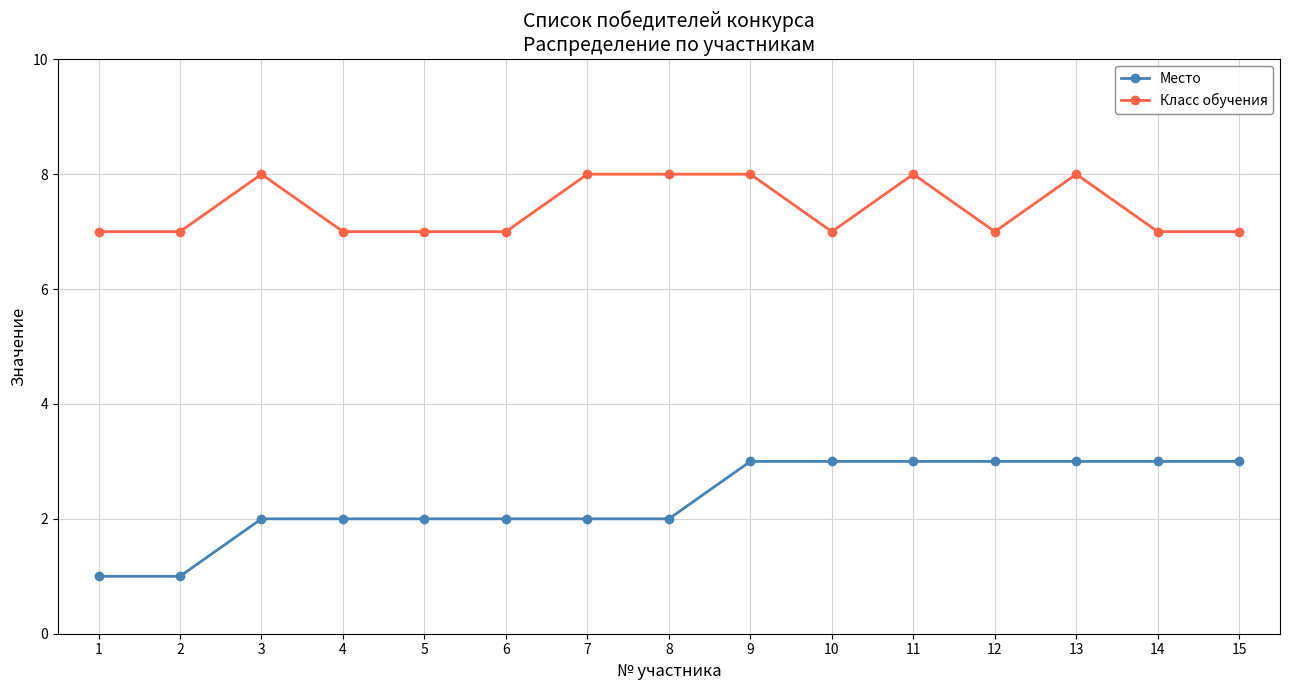

What is the smallest value displayed?

1